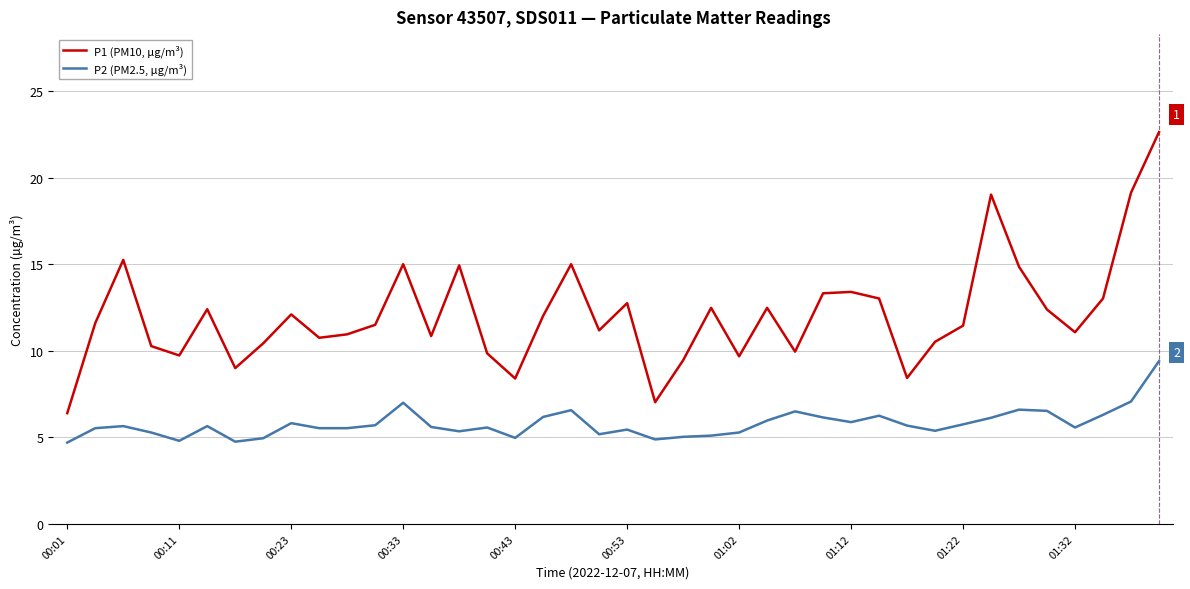

List the series in order of their overall mean, lowest first.

P2 (PM2.5, µg/m³), P1 (PM10, µg/m³)